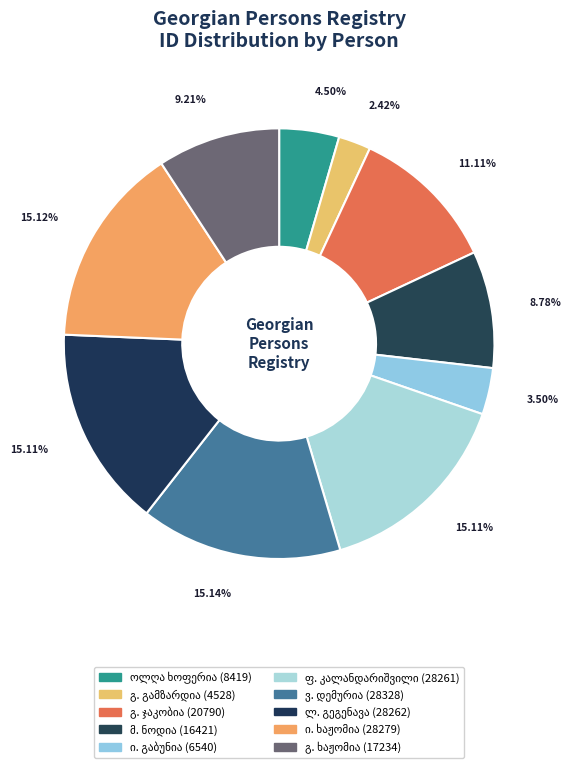

How many segments does this pie chart have?

10